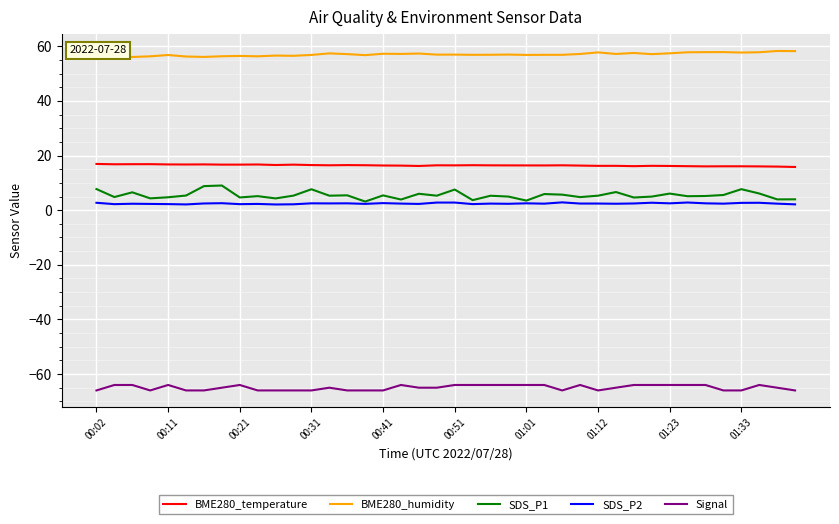

Which series has the largest total across all categories?

BME280_humidity